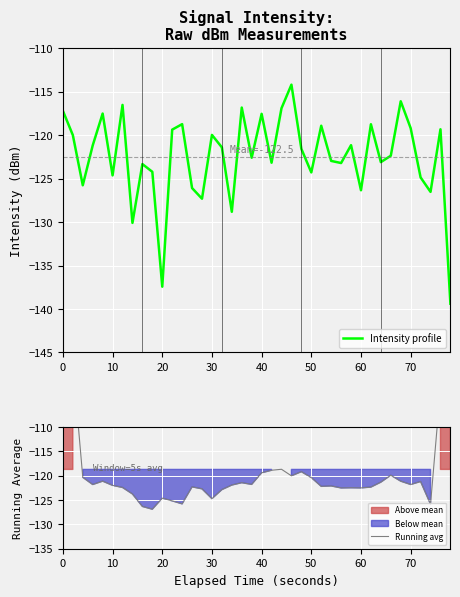

What is the lowest value of the Running avg series?

-126.9